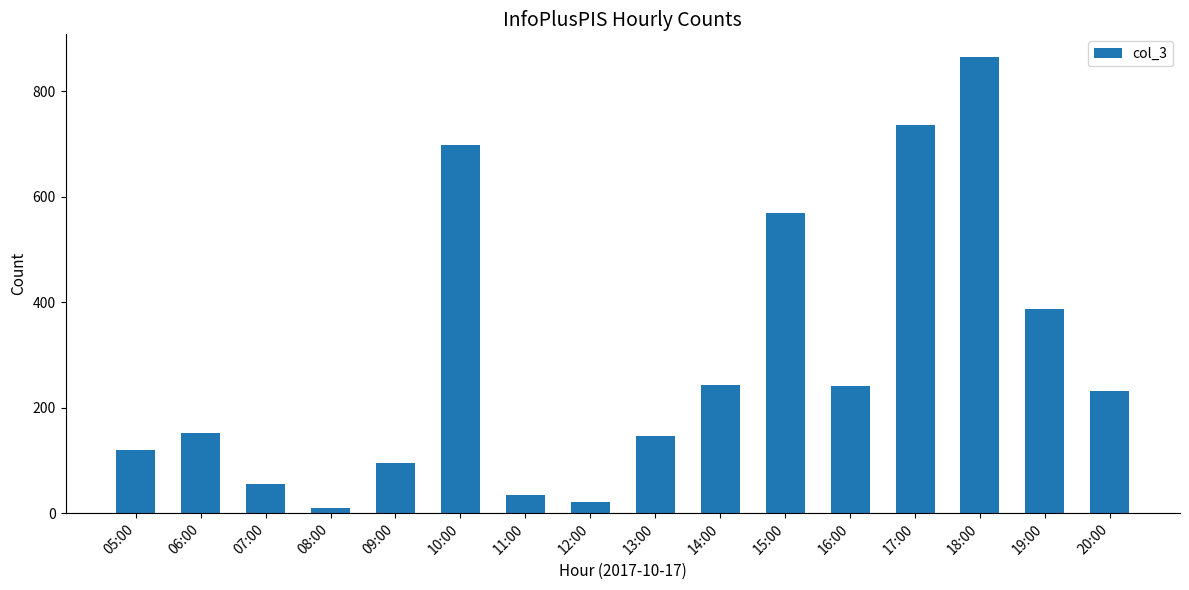

Between 18:00 and 17:00, which is larger?

18:00